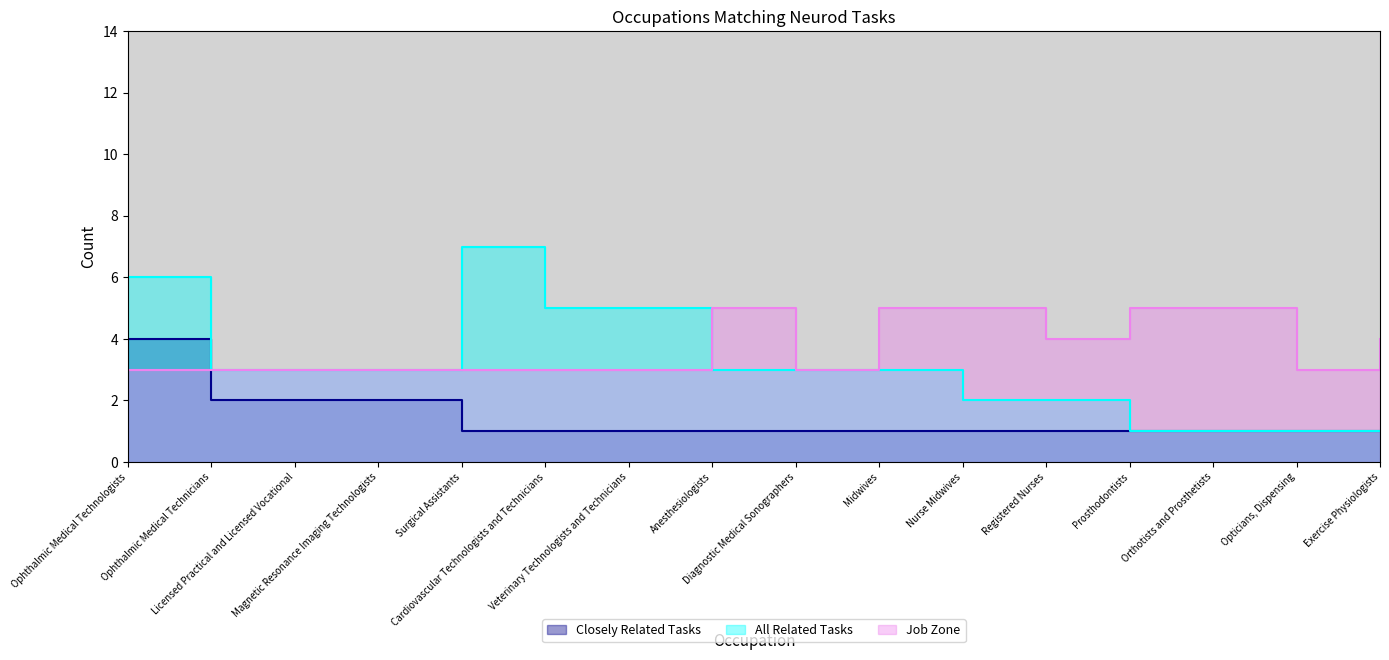

What is the smallest value displayed?

1